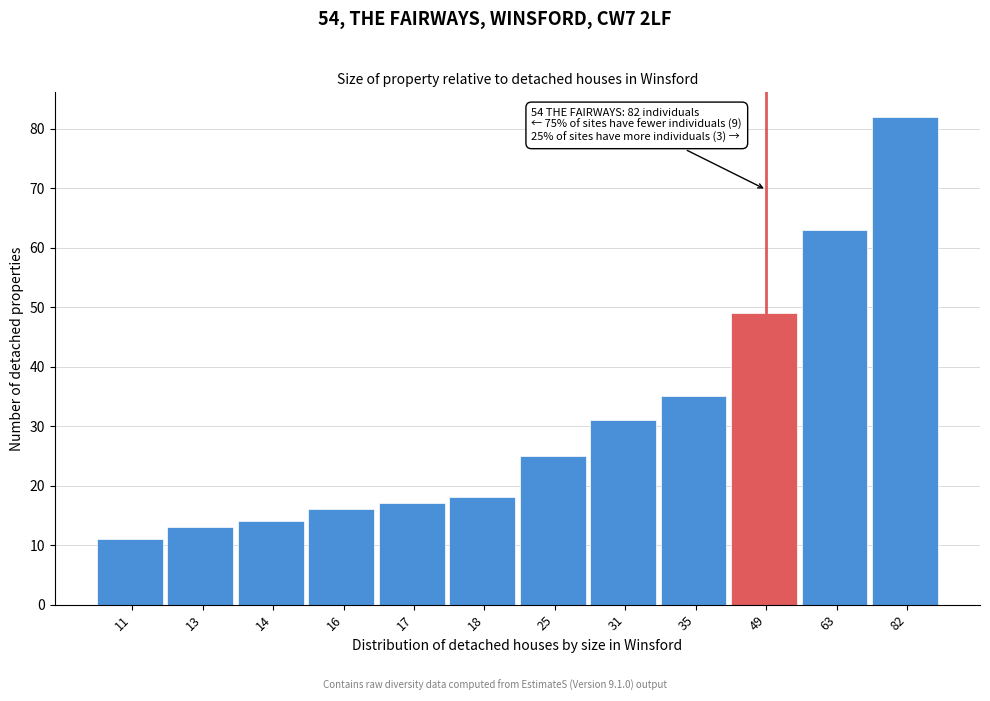

Reading left to right, extract all data points from this chart.

11	13	14	16	17	18	25	31	35	49	63	82